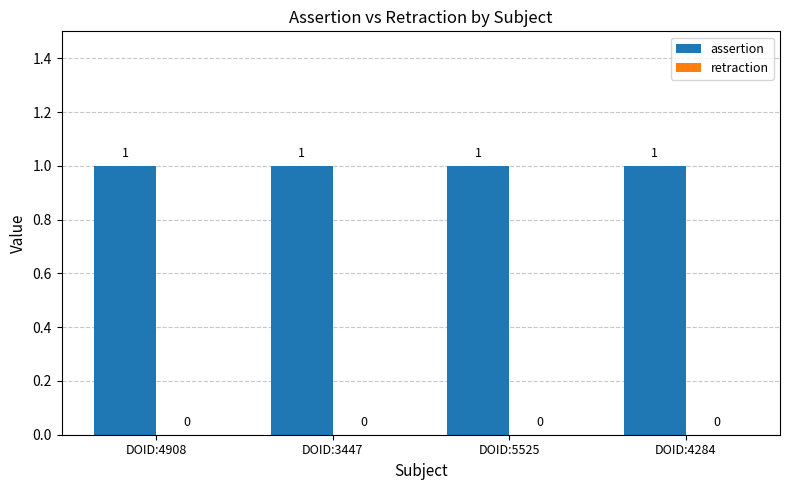

What is the total value across all series at DOID:4284?

1